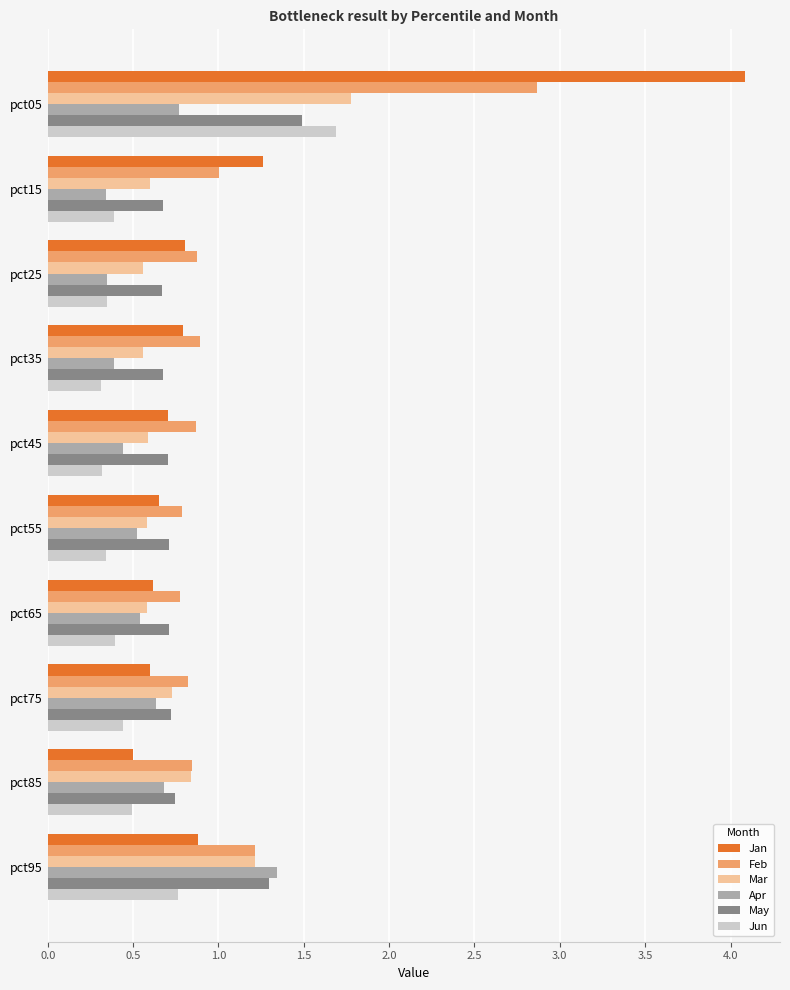

What is the total value across all series at pct45?

3.6